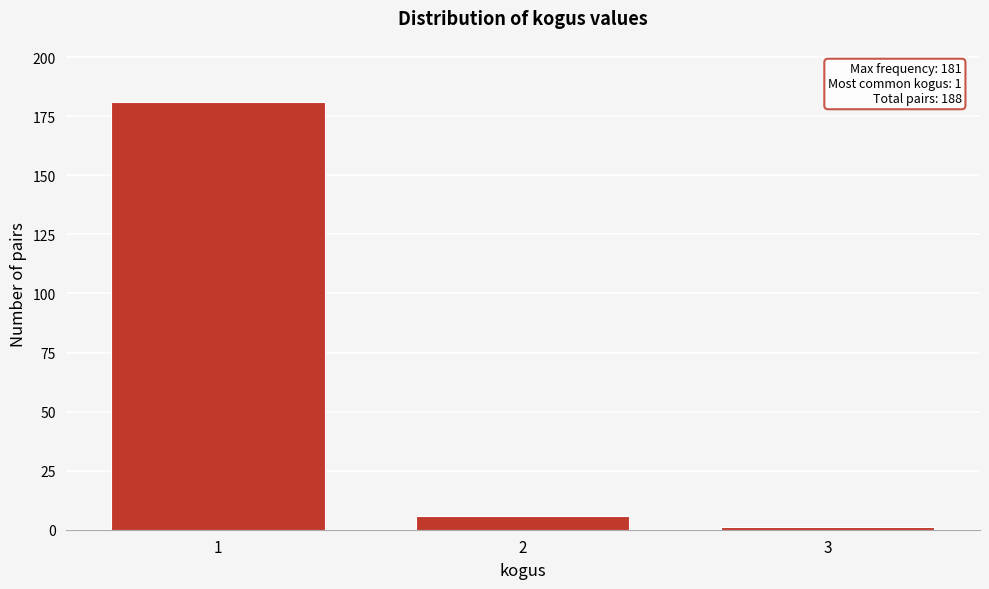

Reading left to right, extract all data points from this chart.

1=181	2=6	3=1